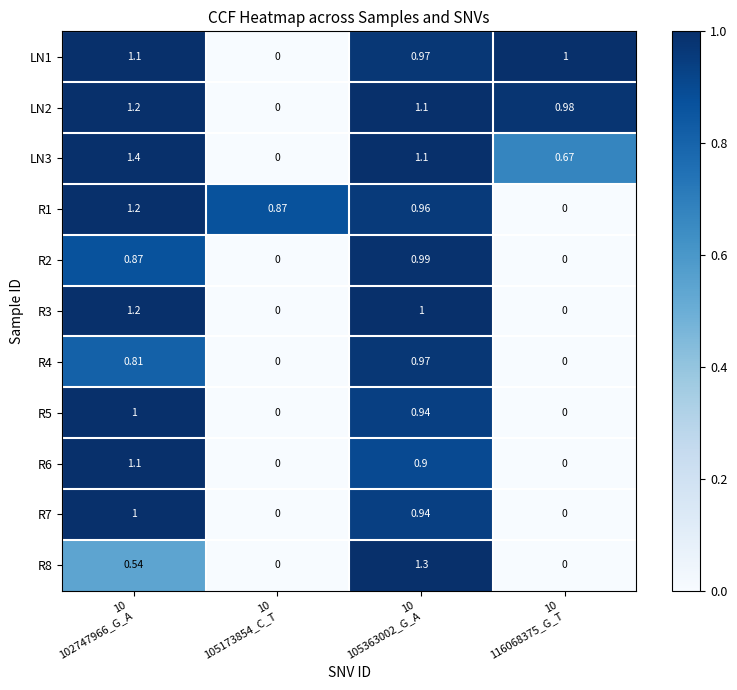

What is the maximum value shown in the chart?

1.4